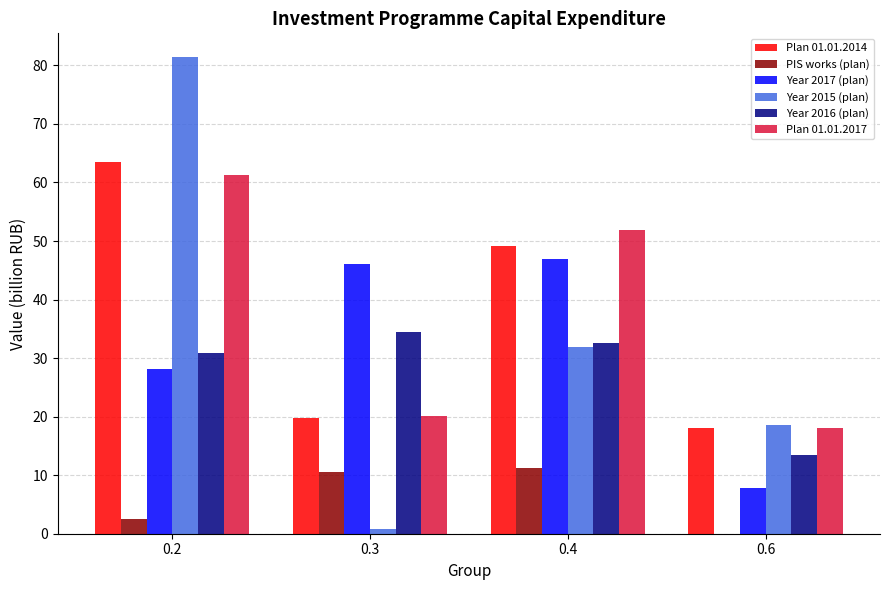

How many values in PIS works (plan) are above zero?

3